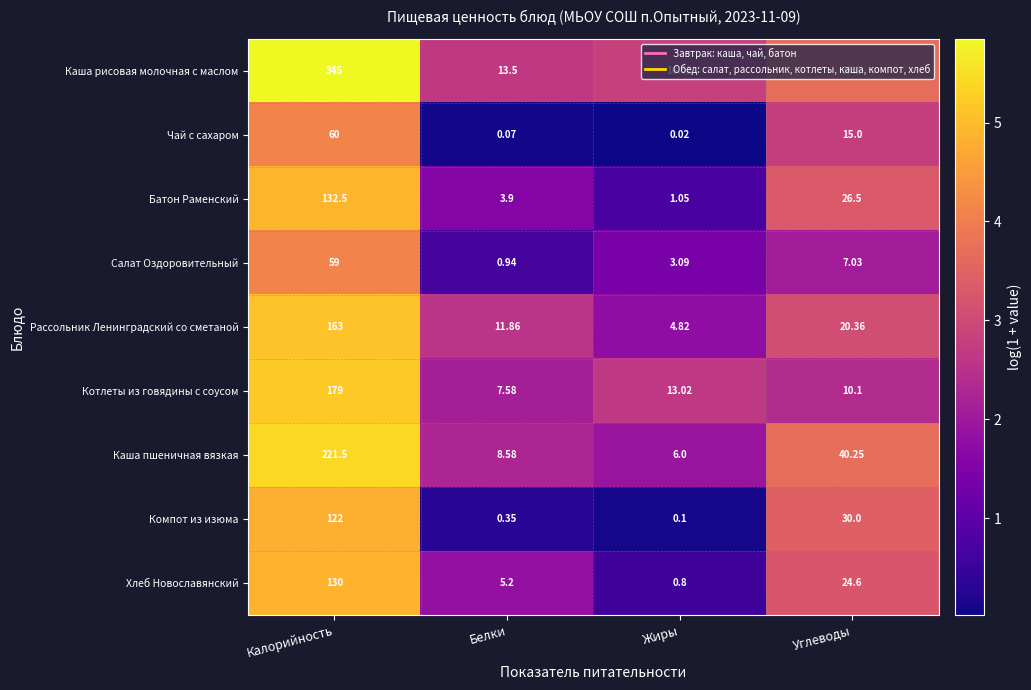

Which category has the lowest value across all series?

Жиры